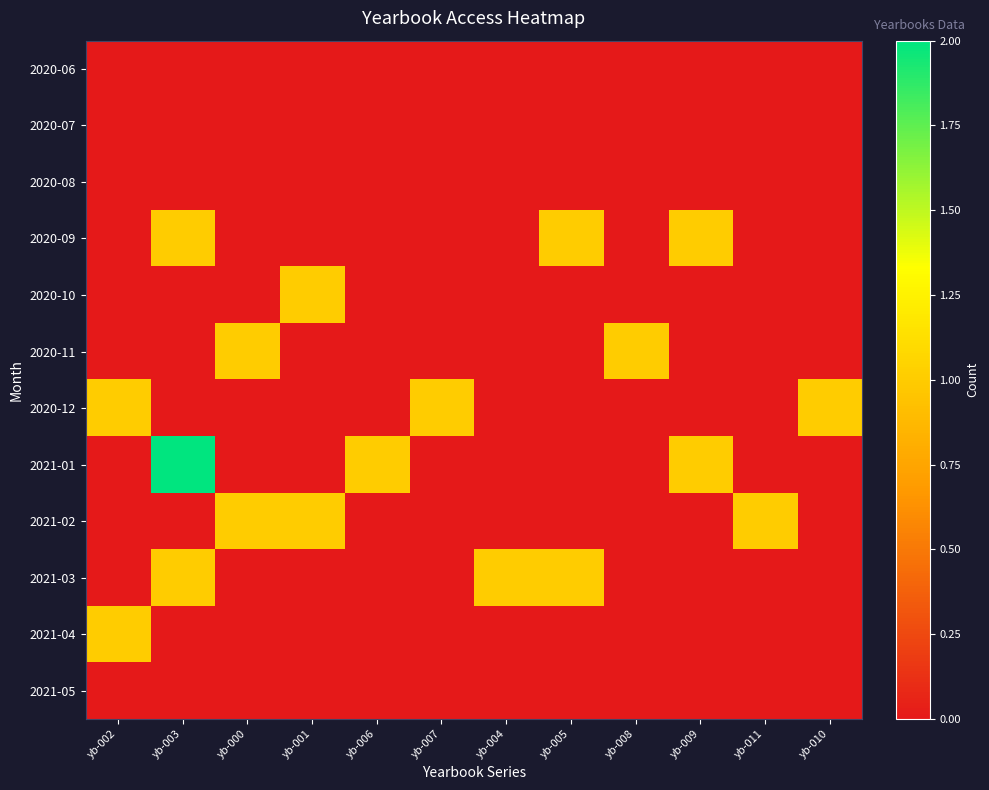

Reading left to right, what are all the values shown in this chart?

2020-06: yb-002=0	yb-003=0	yb-000=0	yb-001=0	yb-006=0	yb-007=0	yb-004=0	yb-005=0	yb-008=0	yb-009=0	yb-011=0	yb-010=0
2020-07: yb-002=0	yb-003=0	yb-000=0	yb-001=0	yb-006=0	yb-007=0	yb-004=0	yb-005=0	yb-008=0	yb-009=0	yb-011=0	yb-010=0
2020-08: yb-002=0	yb-003=0	yb-000=0	yb-001=0	yb-006=0	yb-007=0	yb-004=0	yb-005=0	yb-008=0	yb-009=0	yb-011=0	yb-010=0
2020-09: yb-002=0	yb-003=1	yb-000=0	yb-001=0	yb-006=0	yb-007=0	yb-004=0	yb-005=1	yb-008=0	yb-009=1	yb-011=0	yb-010=0
2020-10: yb-002=0	yb-003=0	yb-000=0	yb-001=1	yb-006=0	yb-007=0	yb-004=0	yb-005=0	yb-008=0	yb-009=0	yb-011=0	yb-010=0
2020-11: yb-002=0	yb-003=0	yb-000=1	yb-001=0	yb-006=0	yb-007=0	yb-004=0	yb-005=0	yb-008=1	yb-009=0	yb-011=0	yb-010=0
2020-12: yb-002=1	yb-003=0	yb-000=0	yb-001=0	yb-006=0	yb-007=1	yb-004=0	yb-005=0	yb-008=0	yb-009=0	yb-011=0	yb-010=1
2021-01: yb-002=0	yb-003=2	yb-000=0	yb-001=0	yb-006=1	yb-007=0	yb-004=0	yb-005=0	yb-008=0	yb-009=1	yb-011=0	yb-010=0
2021-02: yb-002=0	yb-003=0	yb-000=1	yb-001=1	yb-006=0	yb-007=0	yb-004=0	yb-005=0	yb-008=0	yb-009=0	yb-011=1	yb-010=0
2021-03: yb-002=0	yb-003=1	yb-000=0	yb-001=0	yb-006=0	yb-007=0	yb-004=1	yb-005=1	yb-008=0	yb-009=0	yb-011=0	yb-010=0
2021-04: yb-002=1	yb-003=0	yb-000=0	yb-001=0	yb-006=0	yb-007=0	yb-004=0	yb-005=0	yb-008=0	yb-009=0	yb-011=0	yb-010=0
2021-05: yb-002=0	yb-003=0	yb-000=0	yb-001=0	yb-006=0	yb-007=0	yb-004=0	yb-005=0	yb-008=0	yb-009=0	yb-011=0	yb-010=0